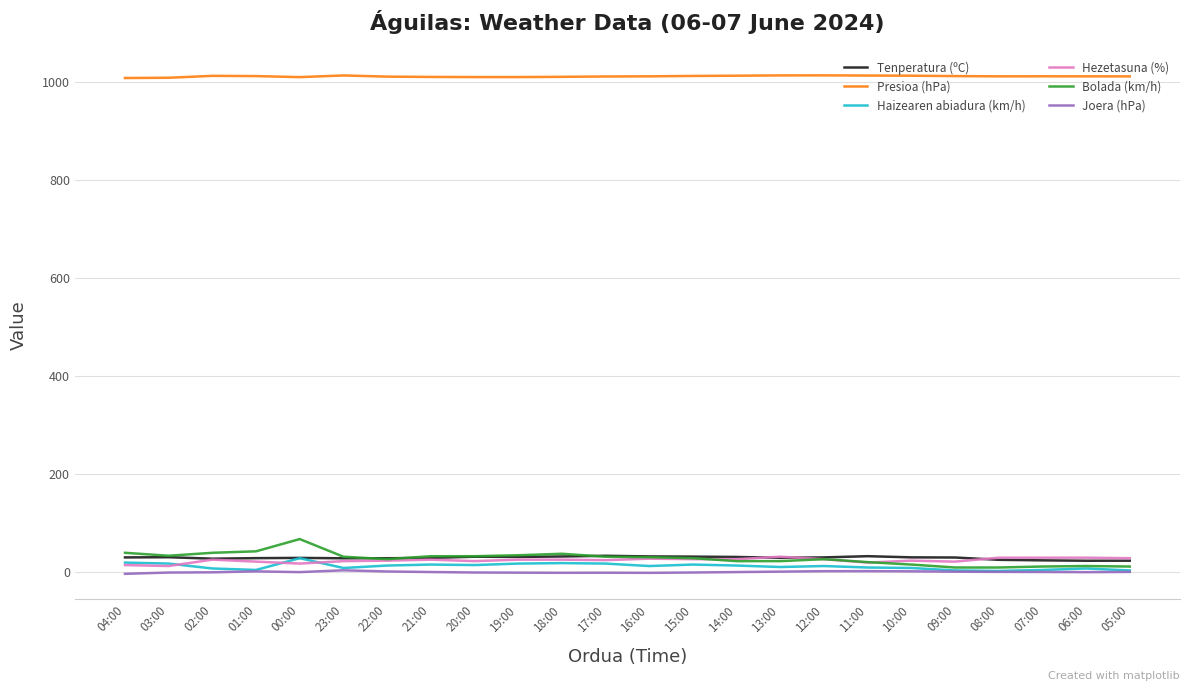

What is the spread (max minus min) of values at 09:00?

1011.0